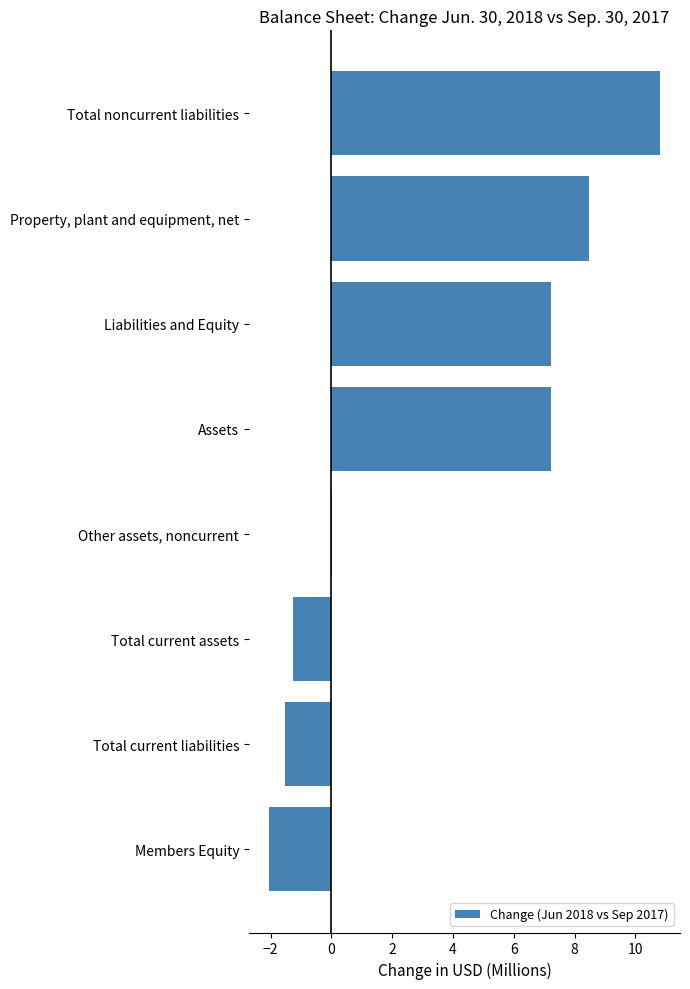

Between Other assets, noncurrent and Liabilities and Equity, which is larger?

Liabilities and Equity